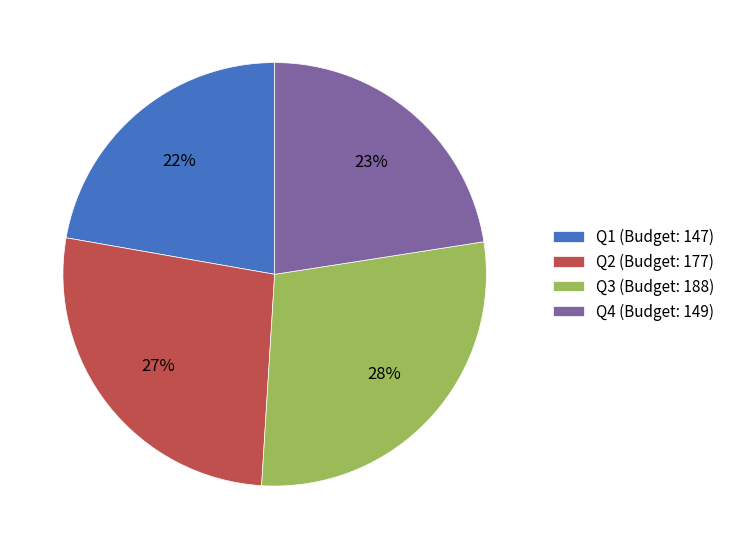

Approximately how many times larger is the value at Q4 (Budget: 149) compared to Q1 (Budget: 147)?

1.0